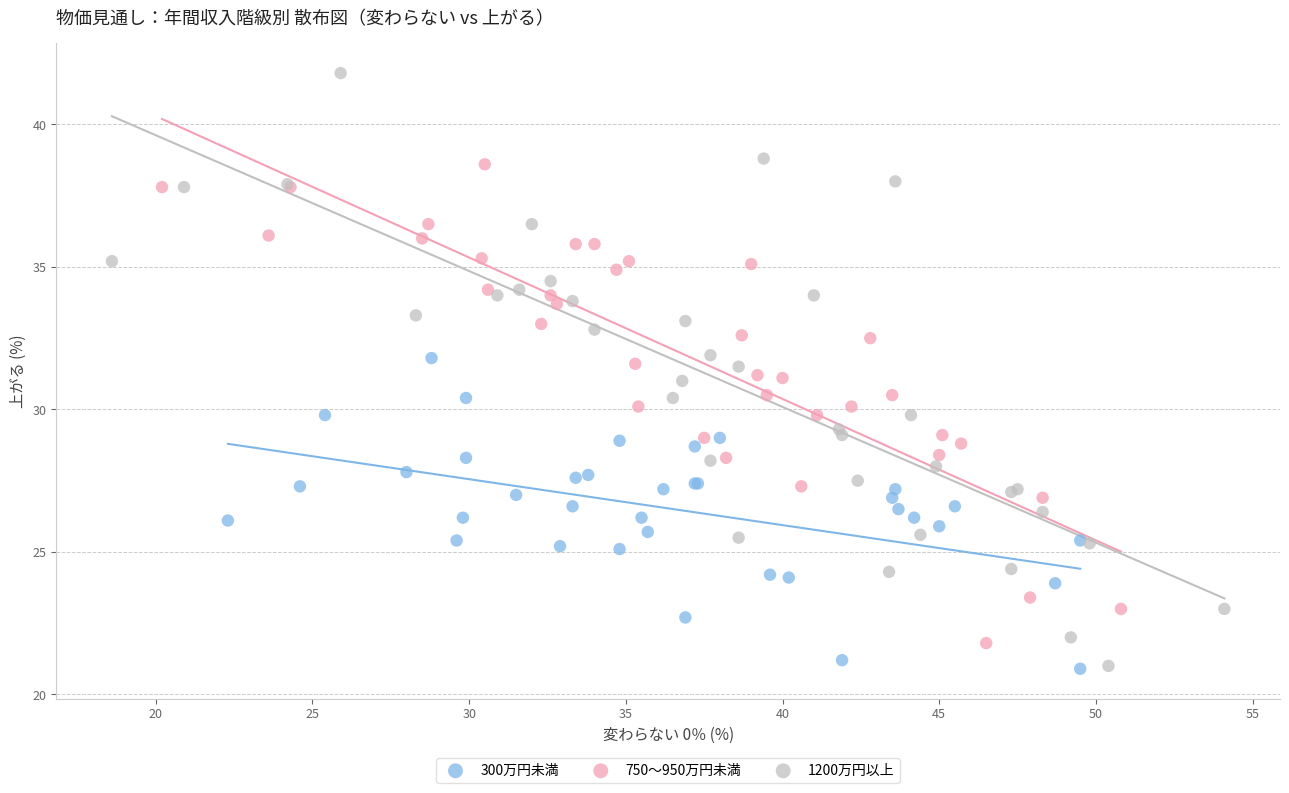

Which series has the largest Y range (max minus min)?

1200万円以上